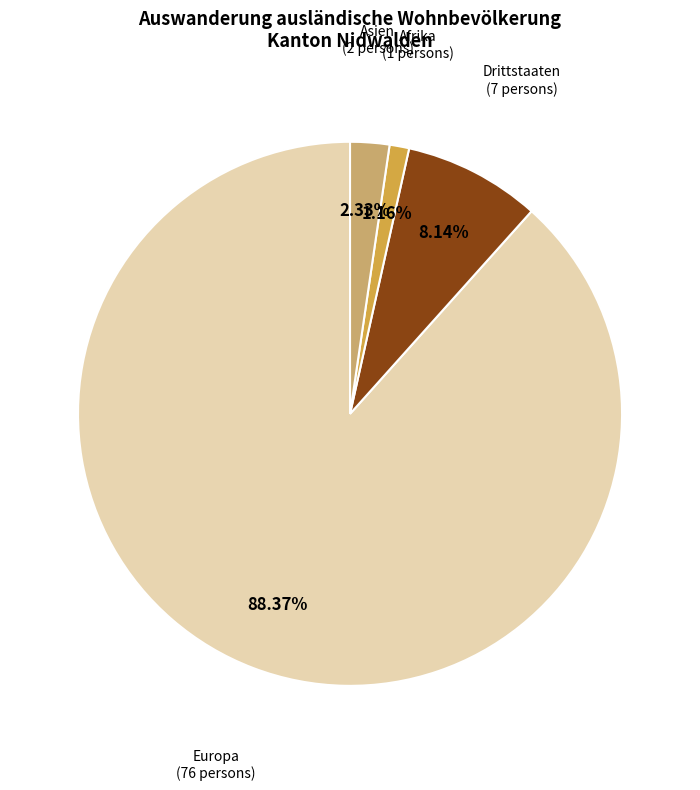

Count the number of slices in the pie.

4